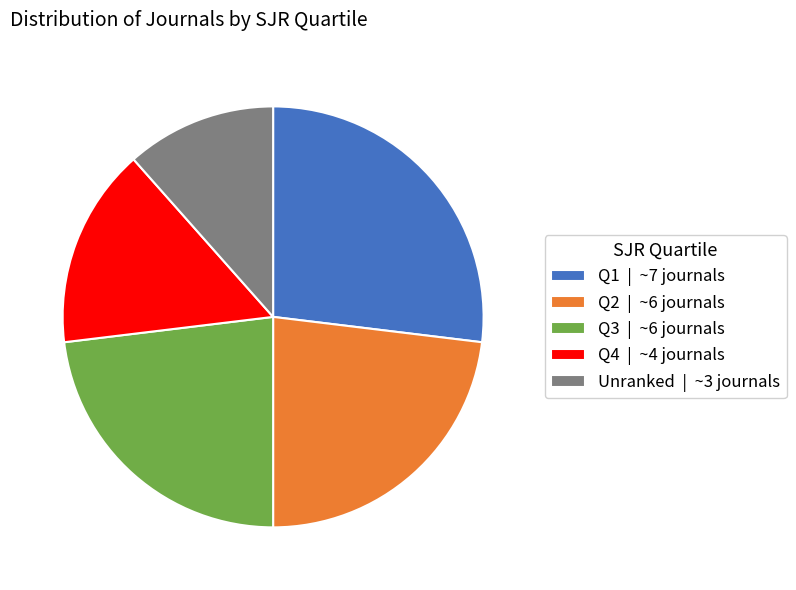

Which category has the smallest portion of the pie?

Unranked | ~3 journals